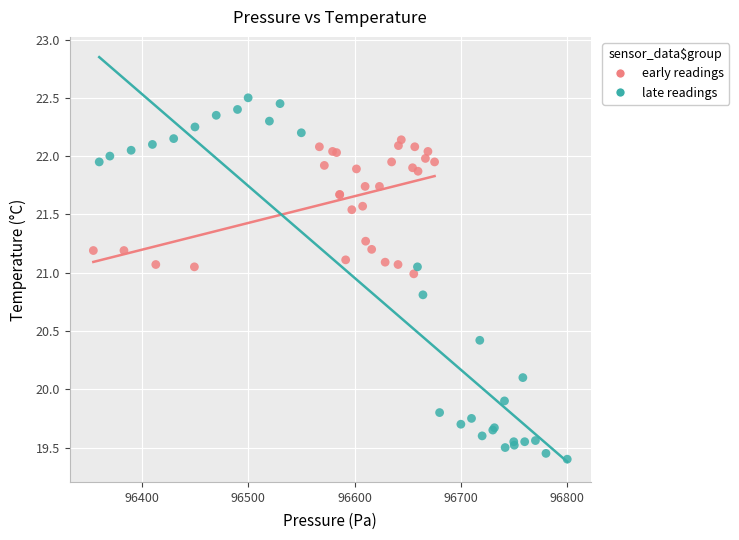

Which series has the widest spread of Y values?

late readings